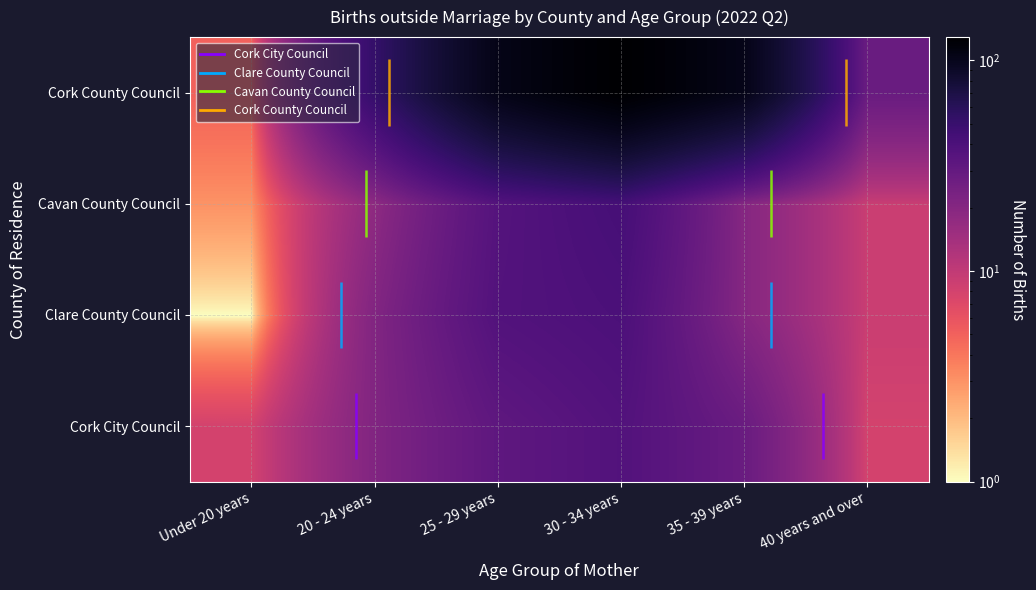

What is the greatest value displayed?

129